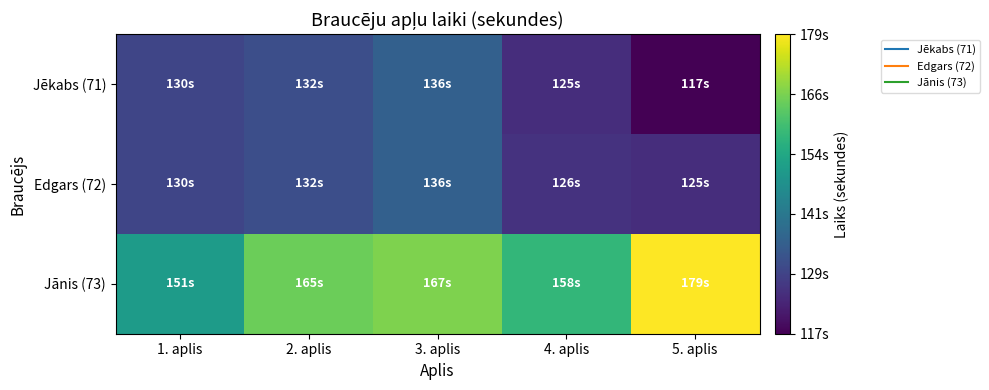

Rank the series at 1. aplis from lowest to highest value.

Jēkabs (71), Edgars (72), Jānis (73)